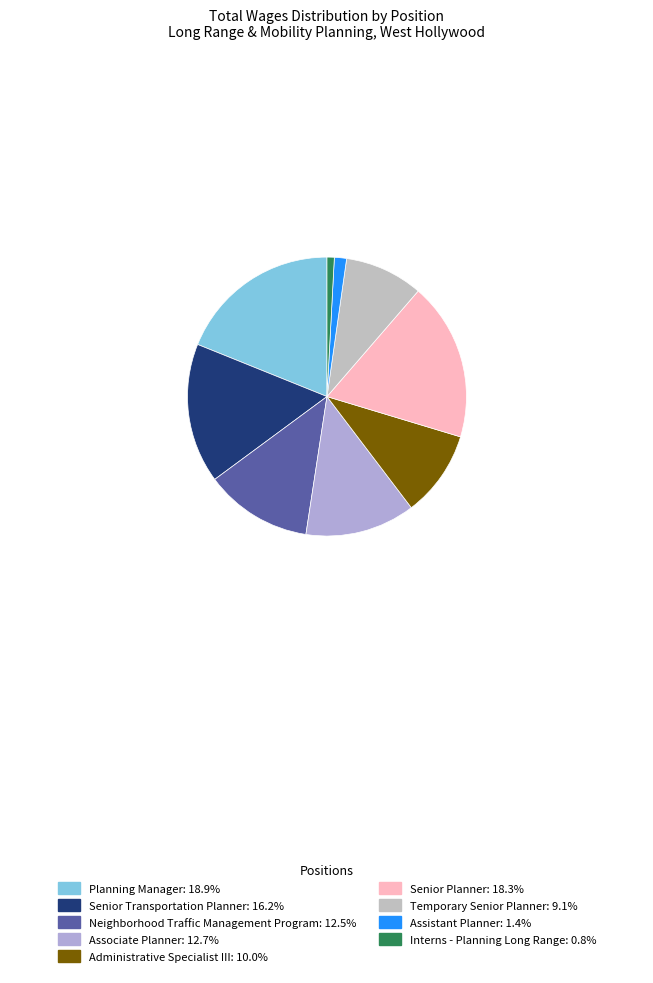

Which category has the smallest portion of the pie?

Interns - Planning Long Range